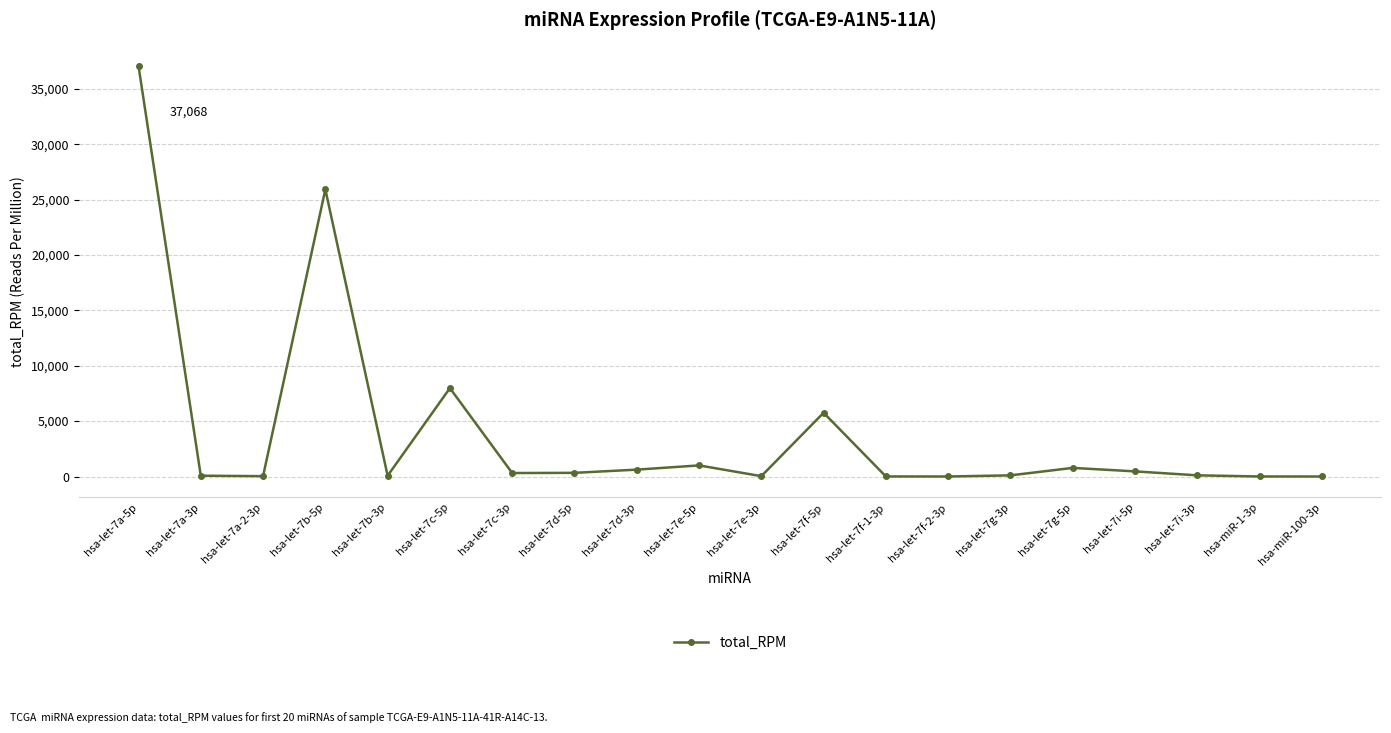

At which category does the data reach its first local peak?

hsa-let-7b-5p